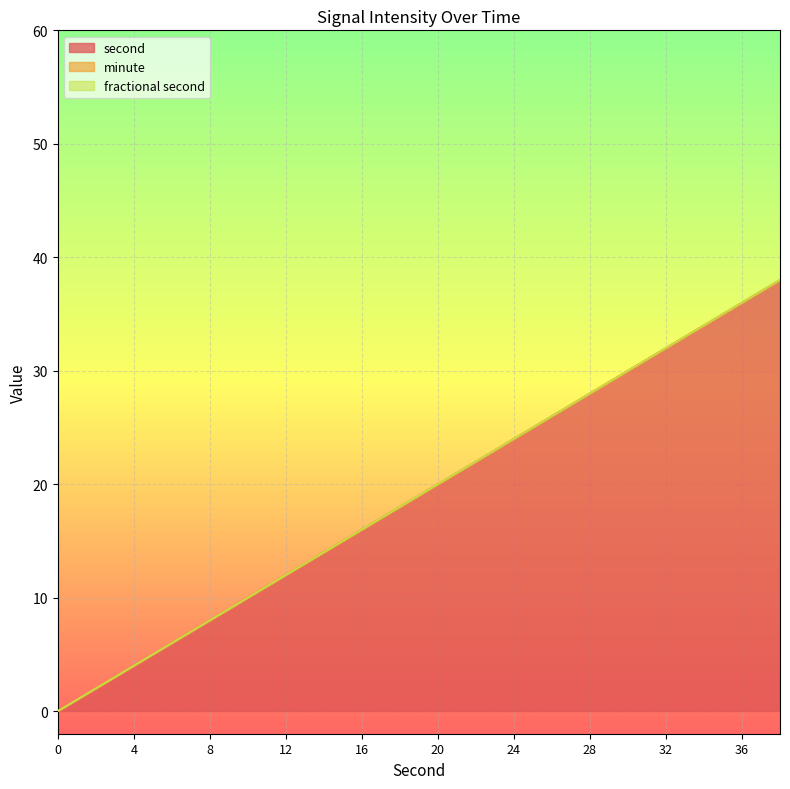

Reading right to left, list all the values displayed in this chart.

second: 38=38	36=36	34=34	32=32	30=30	28=28	26=26	24=24	22=22	20=20	18=18	16=16	14=14	12=12	10=10	8=8	6=6	4=4	2=2	0=0
minute: 38=0	36=0	34=0	32=0	30=0	28=0	26=0	24=0	22=0	20=0	18=0	16=0	14=0	12=0	10=0	8=0	6=0	4=0	2=0	0=0
fractional second: 38=0	36=0	34=0	32=0	30=0	28=0	26=0	24=0	22=0	20=0	18=0	16=0	14=0	12=0	10=0	8=0	6=0	4=0	2=0	0=0